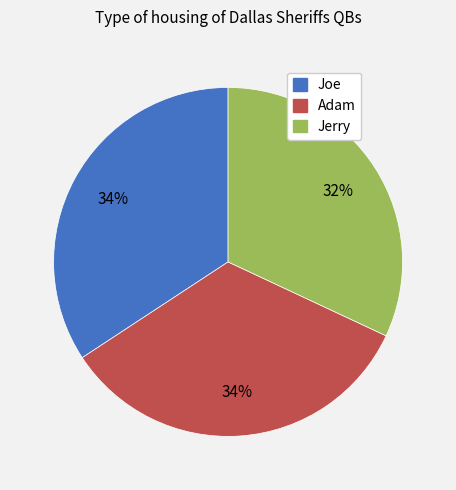

What is the smallest slice in the pie chart?

Jerry